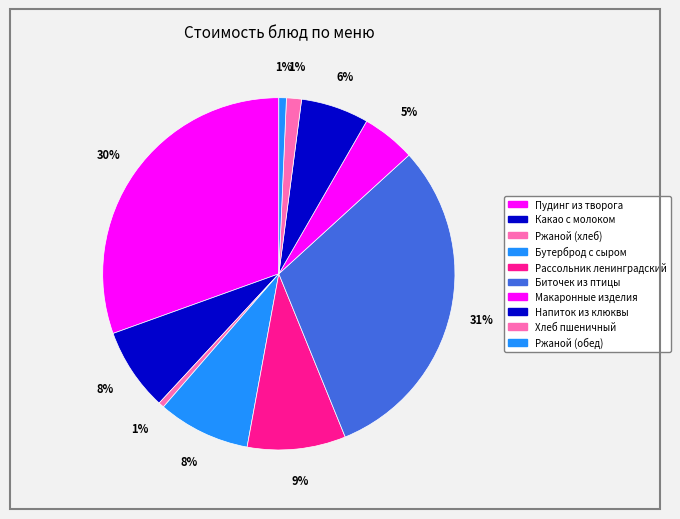

What percentage do Биточек из птицы and Какао с молоком together represent?

38.2%